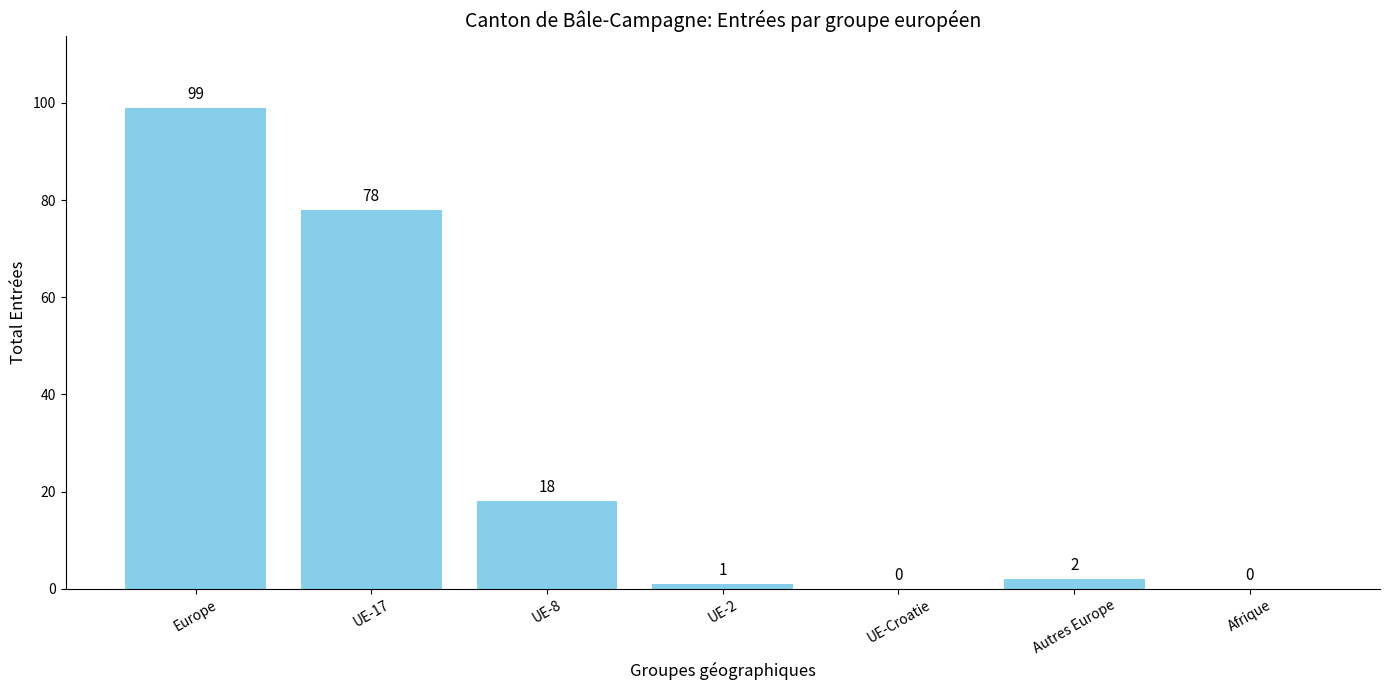

How many categories are shown in the chart?

7